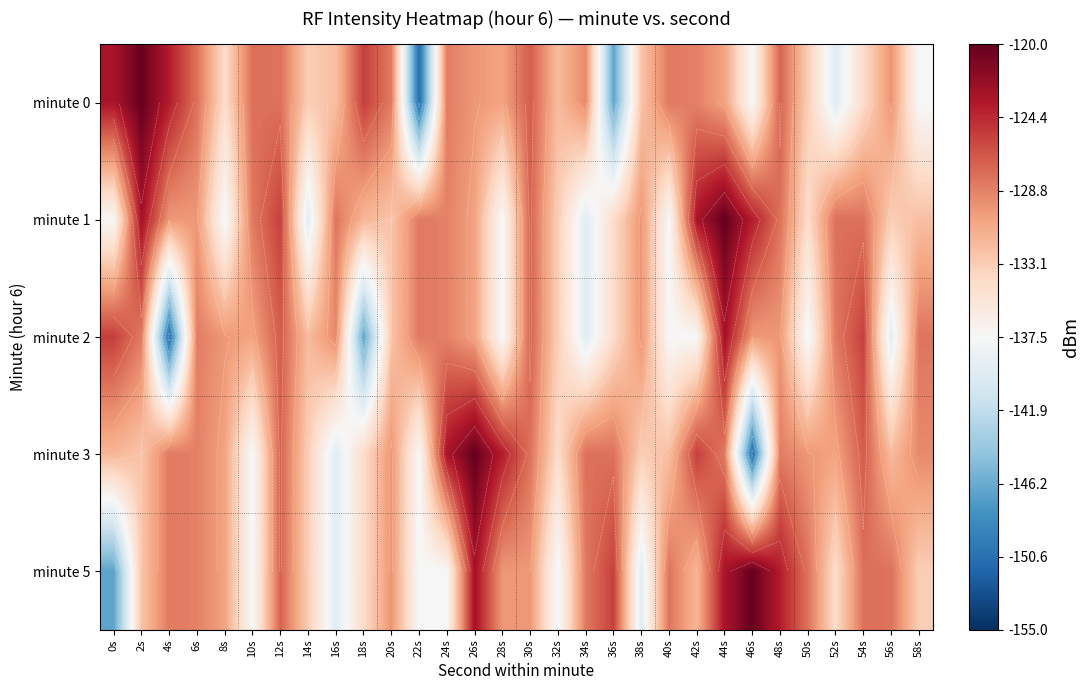

What is the total value across all series at 22s?

-682.6